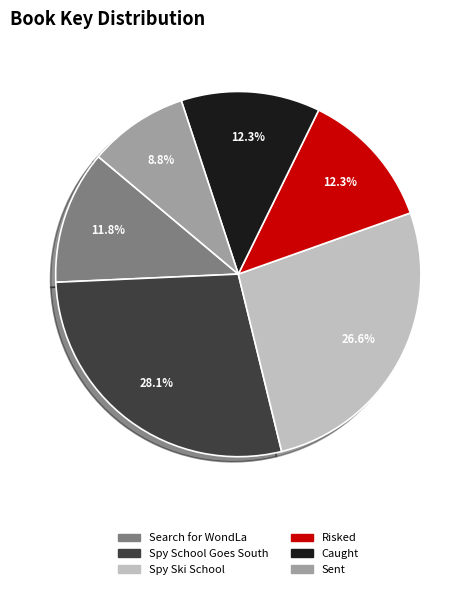

Count the number of slices in the pie.

6